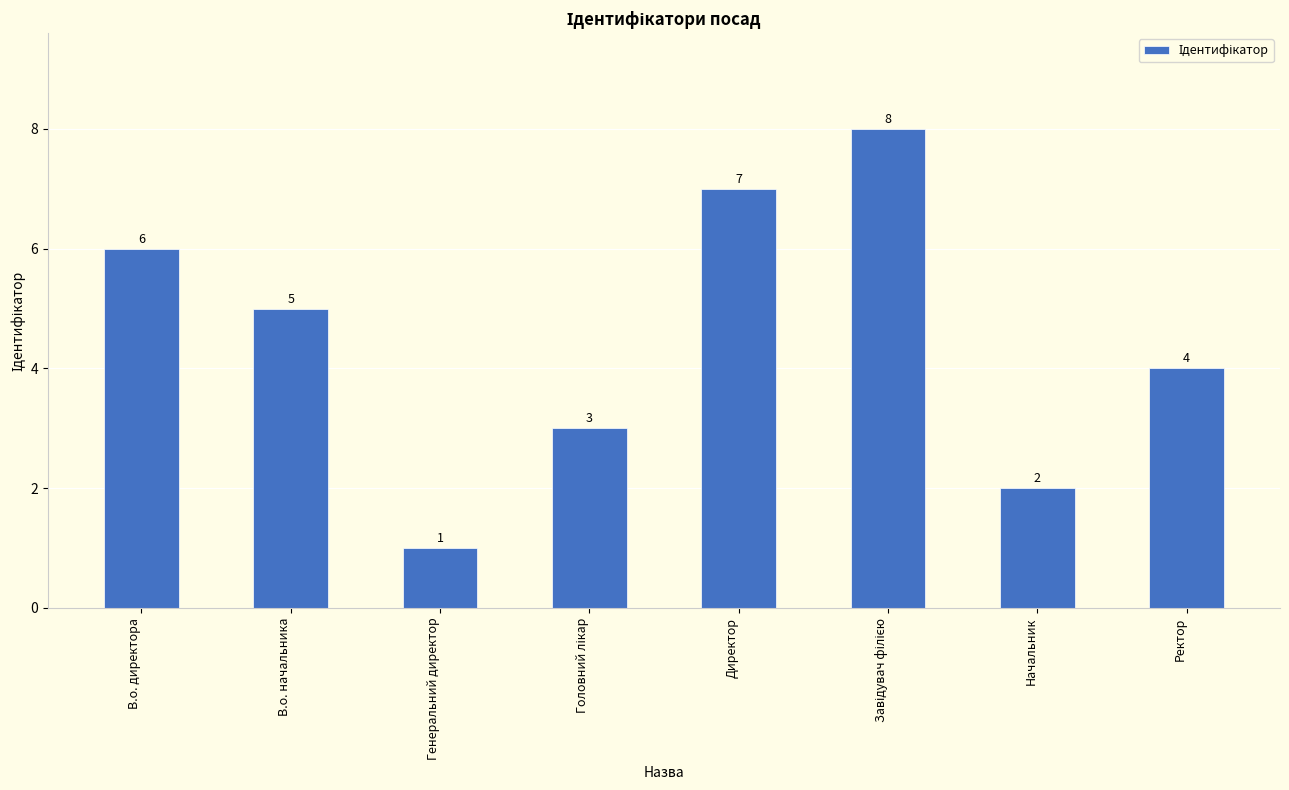

What is the ratio of the value at Начальник to the value at Генеральний директор?

2.0